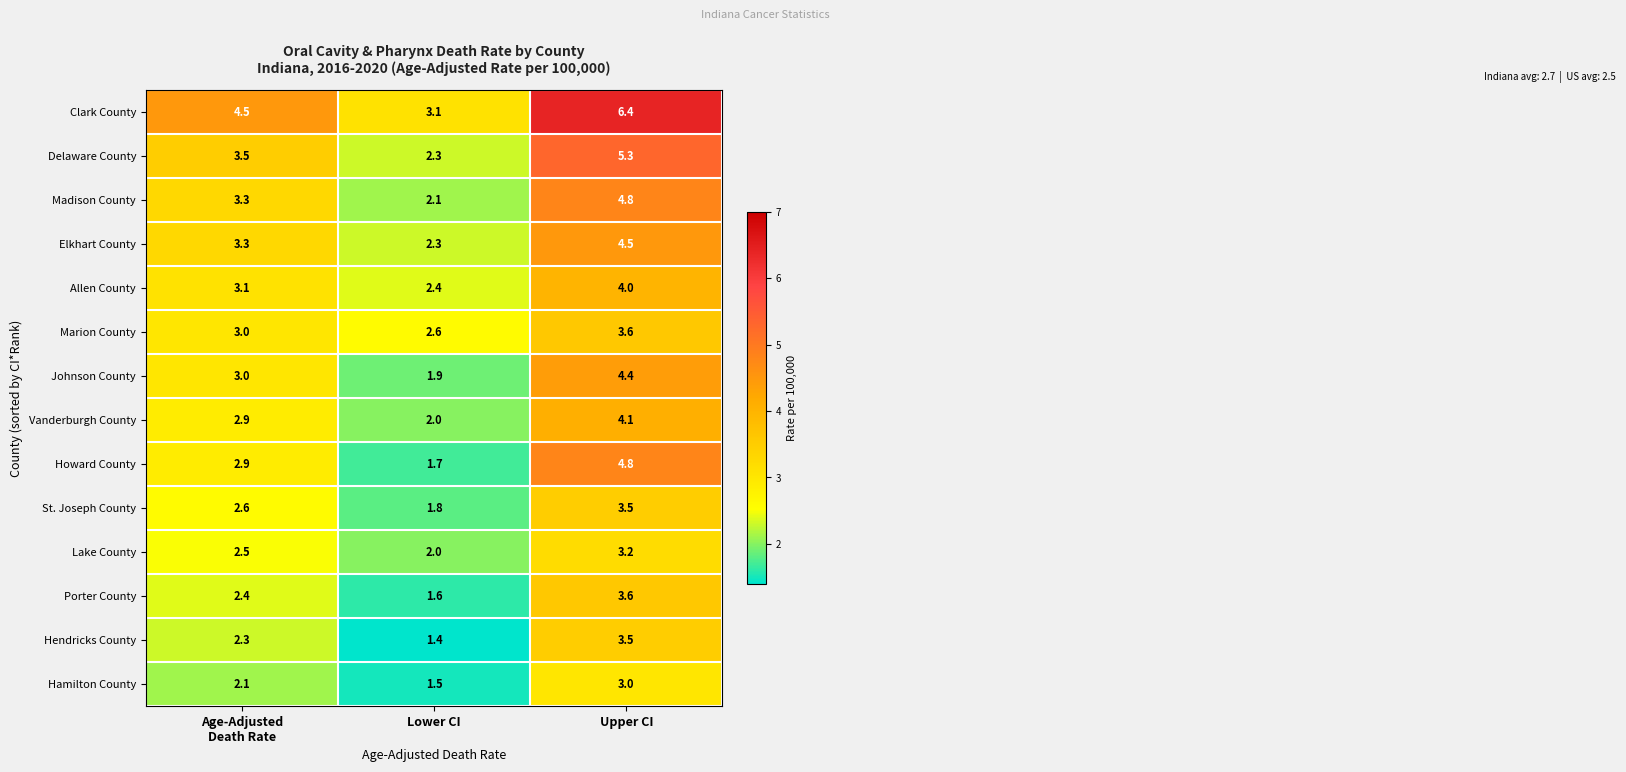

Which category has the highest value across all series?

Upper CI